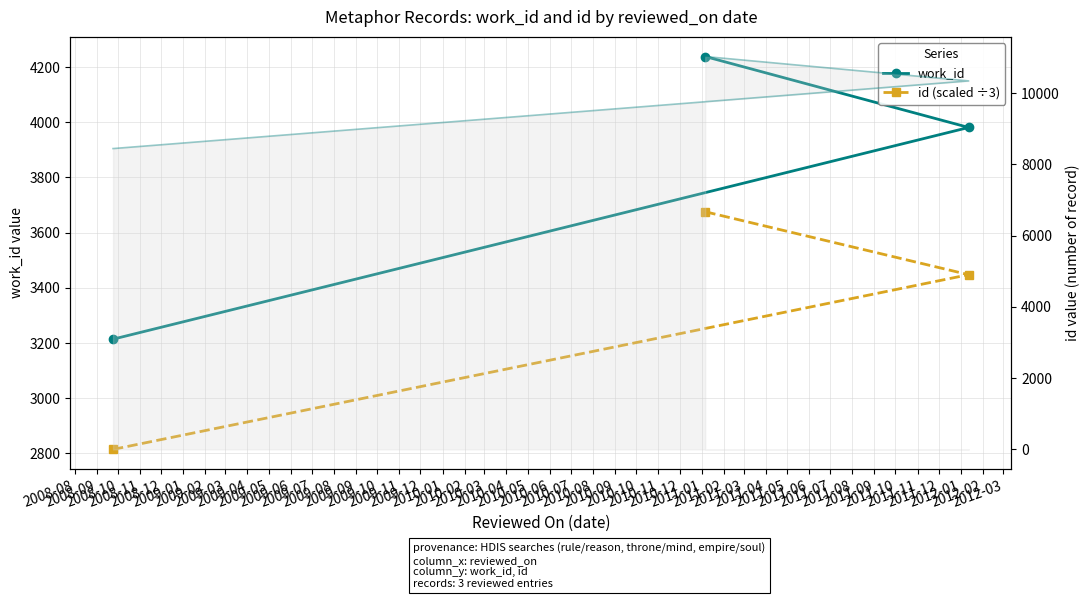

Which series changed the most between 2008-08 and 2008-10?

work_id